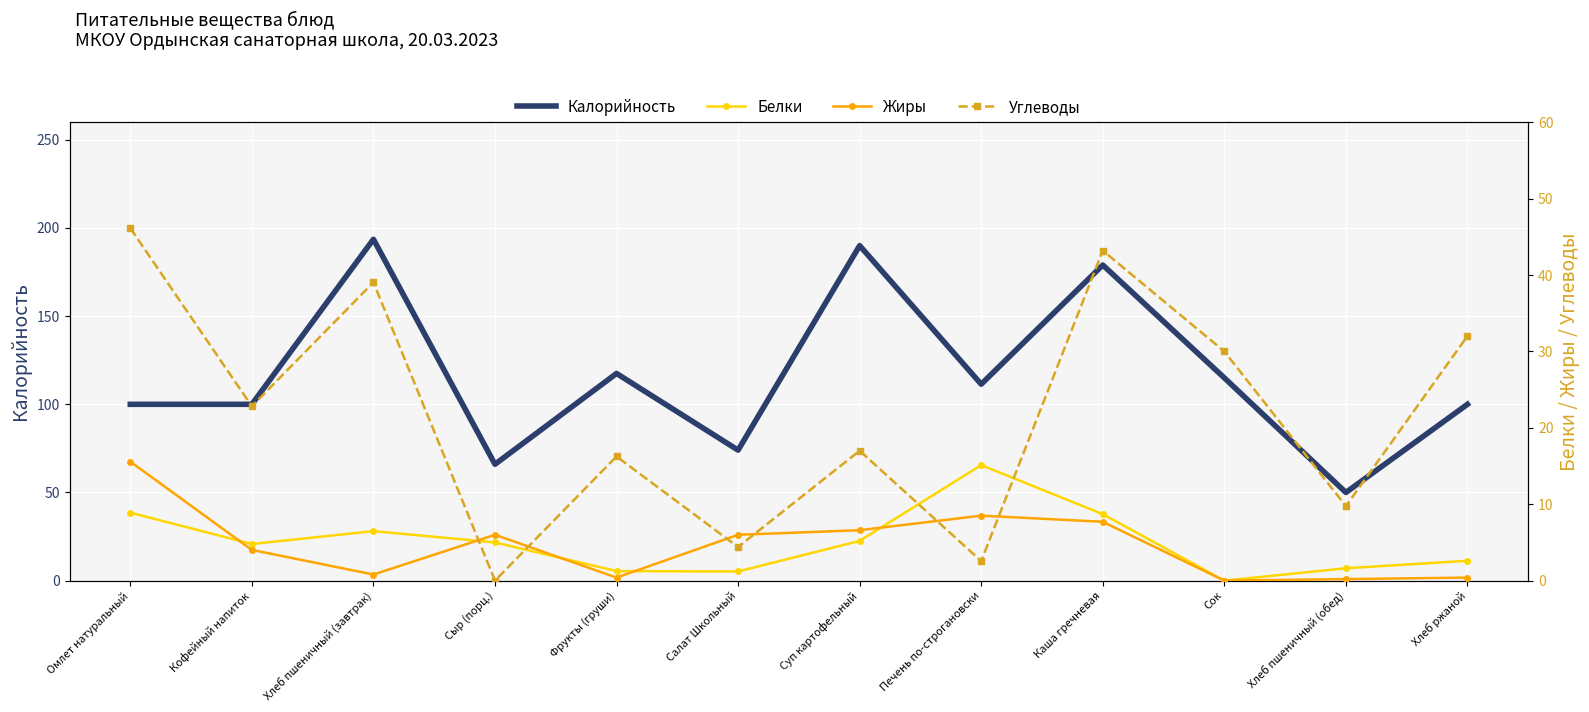

True or false: Углеводы and Калорийность intersect in this chart.

False